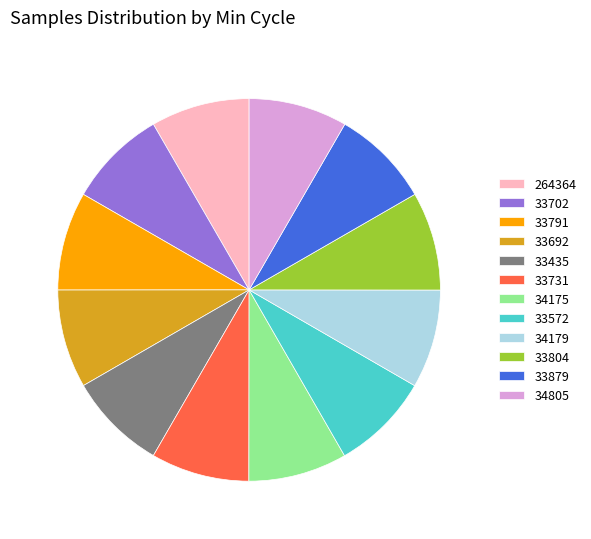

Do 33572 and 34179 together represent more than half of the pie?

No